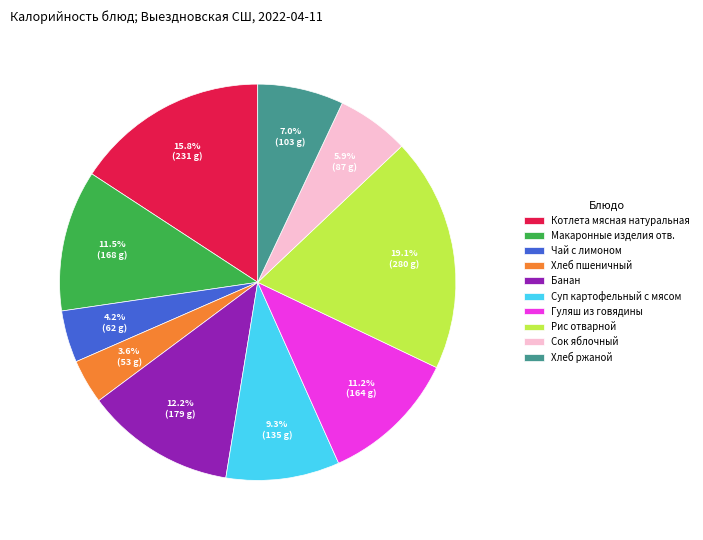

How many slices are in this pie chart?

10